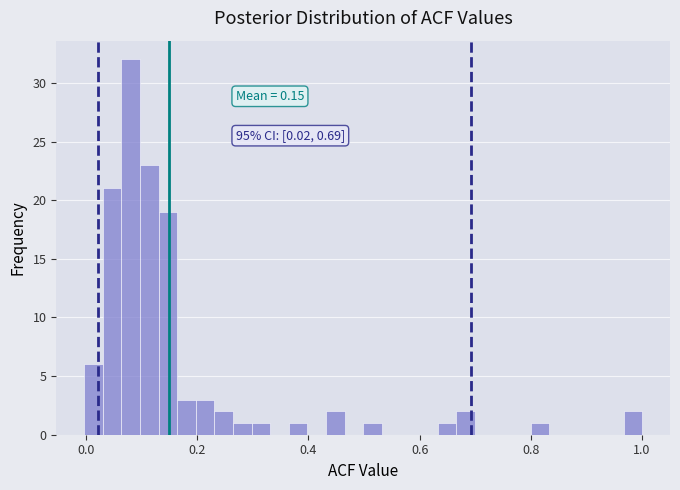

Around what value on the x-axis is the tallest bar? Give the approximate position of its centre, as read against the axis.

0.08